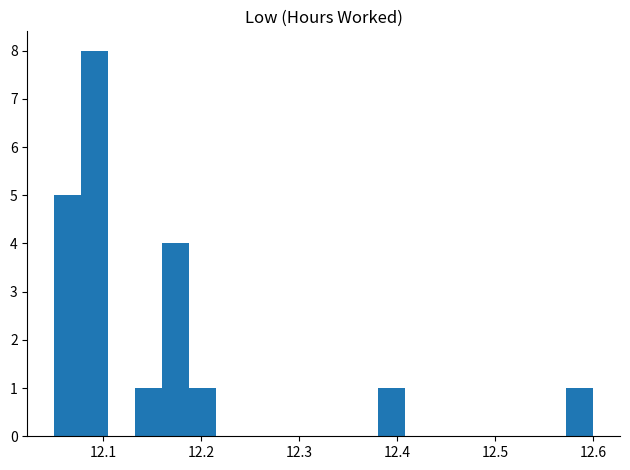

Read against the x-axis, roughly where is the centre of the tallest bar?

12.09